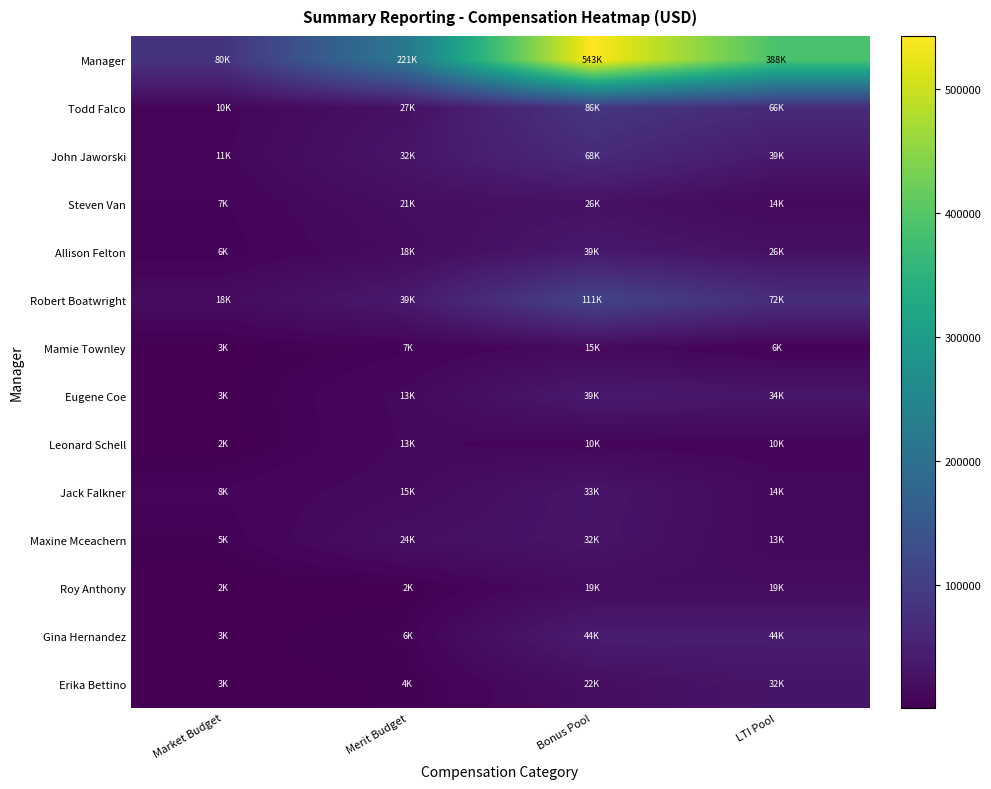

What is the total value across all series at Market Budget?

160435.4